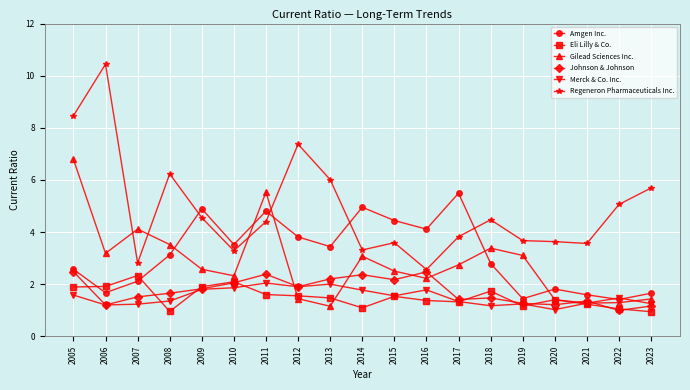

What is the difference between the second highest and minimum values in the Johnson & Johnson series?

1.5